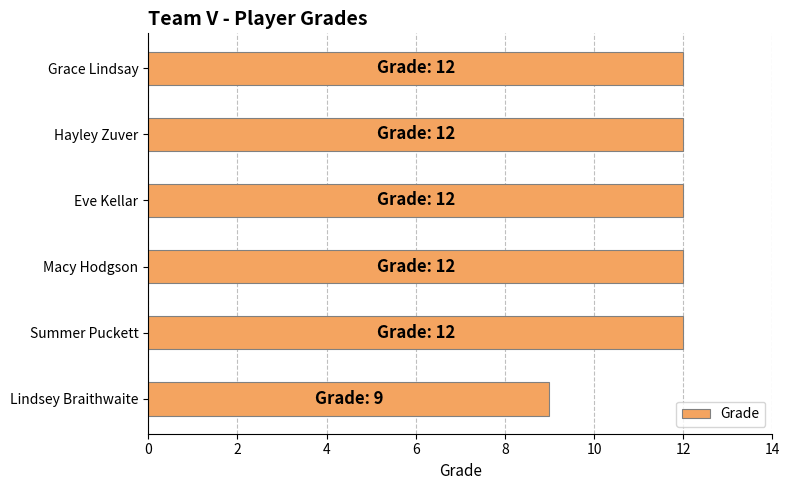

Which has a higher value, Summer Puckett or Lindsey Braithwaite?

Summer Puckett